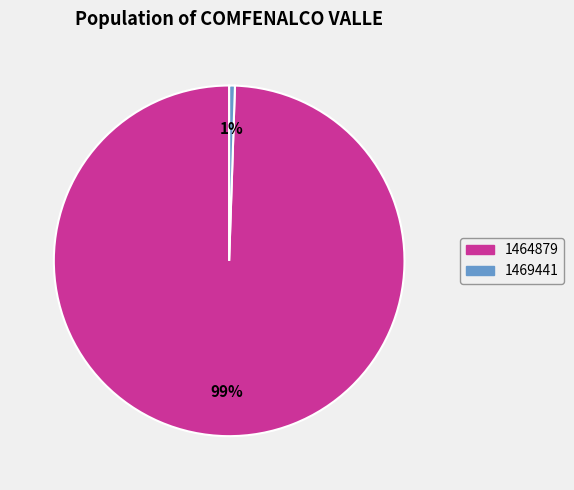

The 1469441 slice represents 1% of the pie. True or false?

True